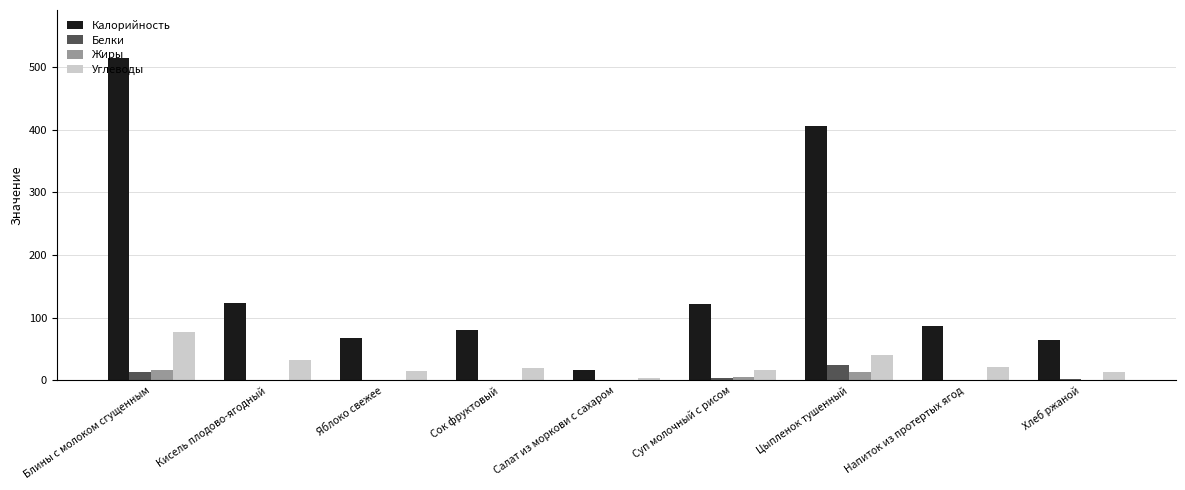

What is the approximate value of Белки at Блины с молоком сгущенным?

14.0